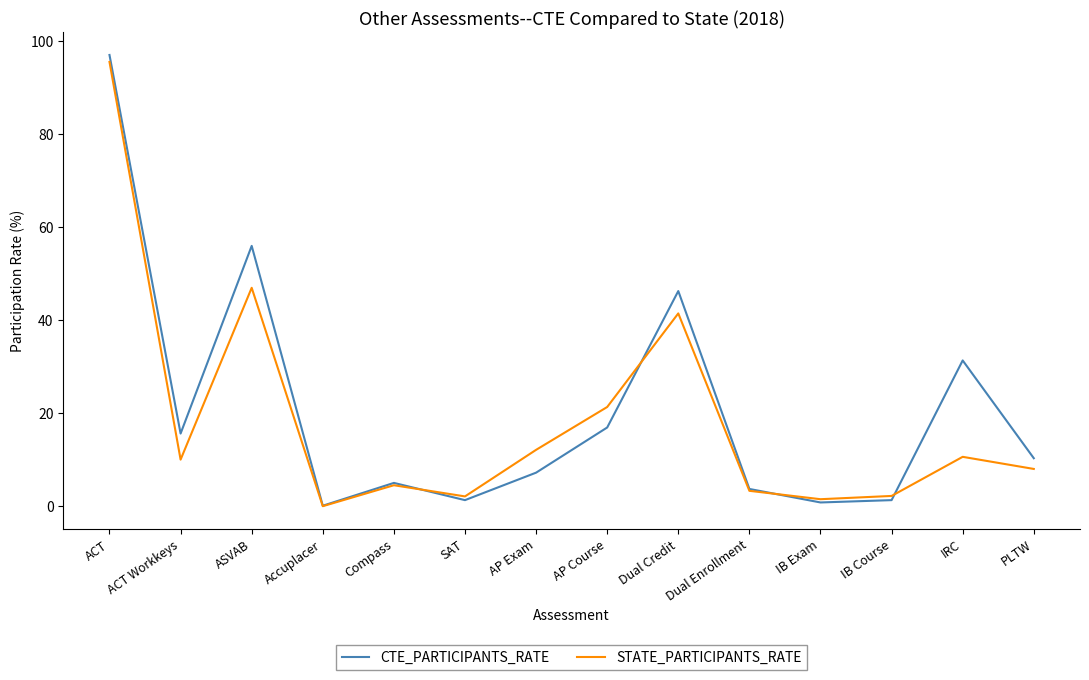

What is the maximum value for CTE_PARTICIPANTS_RATE?

96.9